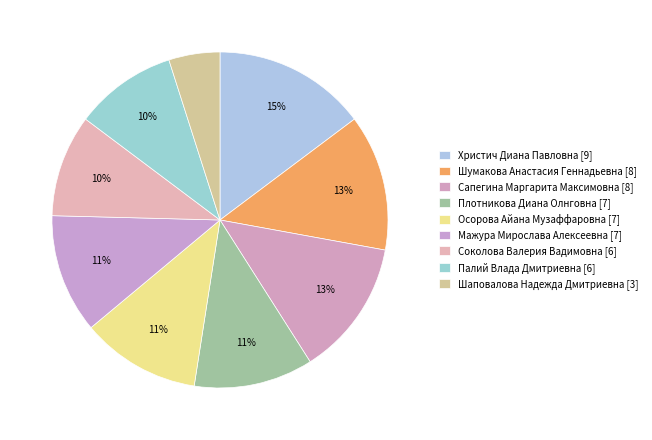

What is the ratio of the value at Осорова Айана Музаффаровна to the value at Соколова Валерия Вадимовна?

1.2